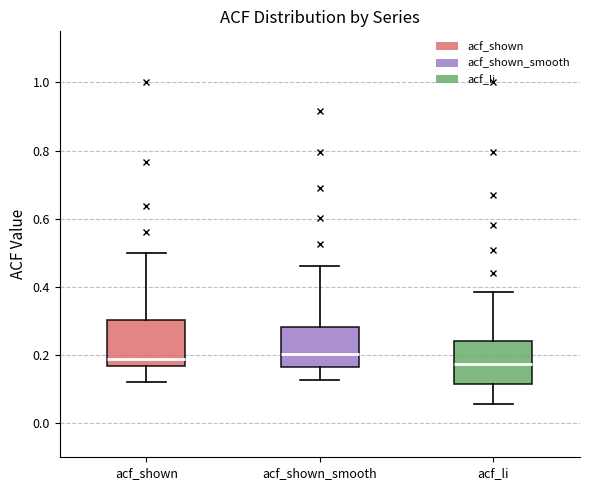

Where does the median line of the box for acf_shown_smooth sit on the y-axis? The values are not printed on the chart, so give them approximately, as read against the axis.

0.20